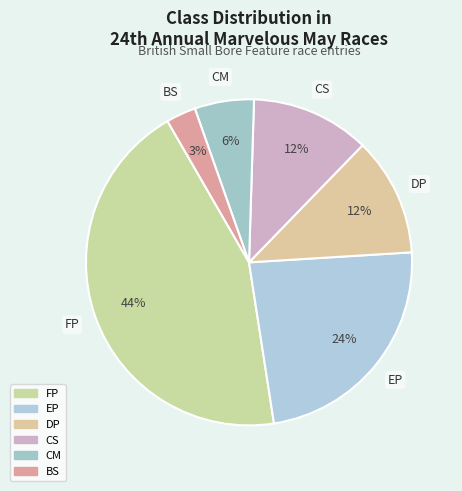

To the nearest percent, what percentage of the pie is FP?

44%